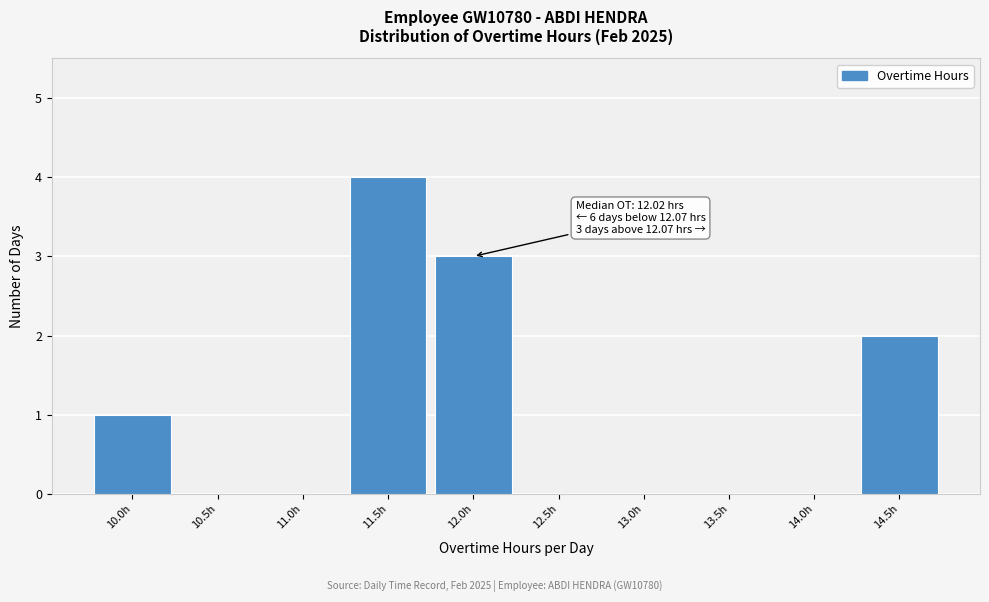

Reading left to right, extract all data points from this chart.

10.0h=1	10.5h=0	11.0h=0	11.5h=4	12.0h=3	12.5h=0	13.0h=0	13.5h=0	14.0h=0	14.5h=2